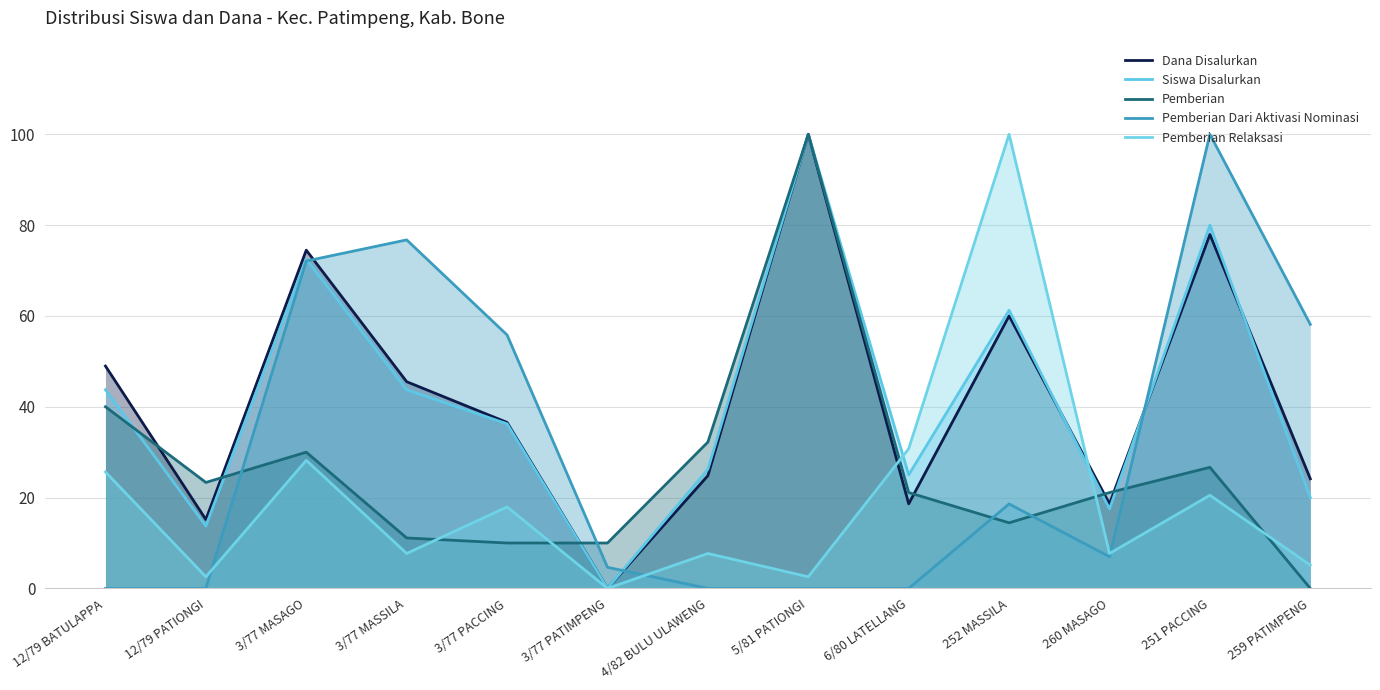

How many positive values does the Pemberian series have?

12